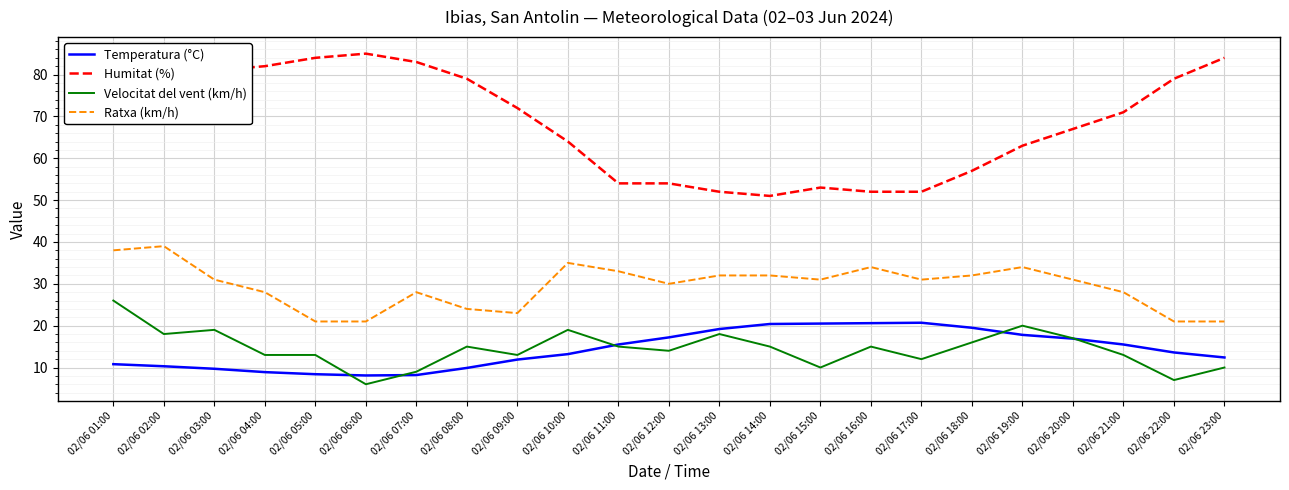

What is the sum of the Humitat (%) values at 02/06 18:00 and 02/06 05:00?

141.0